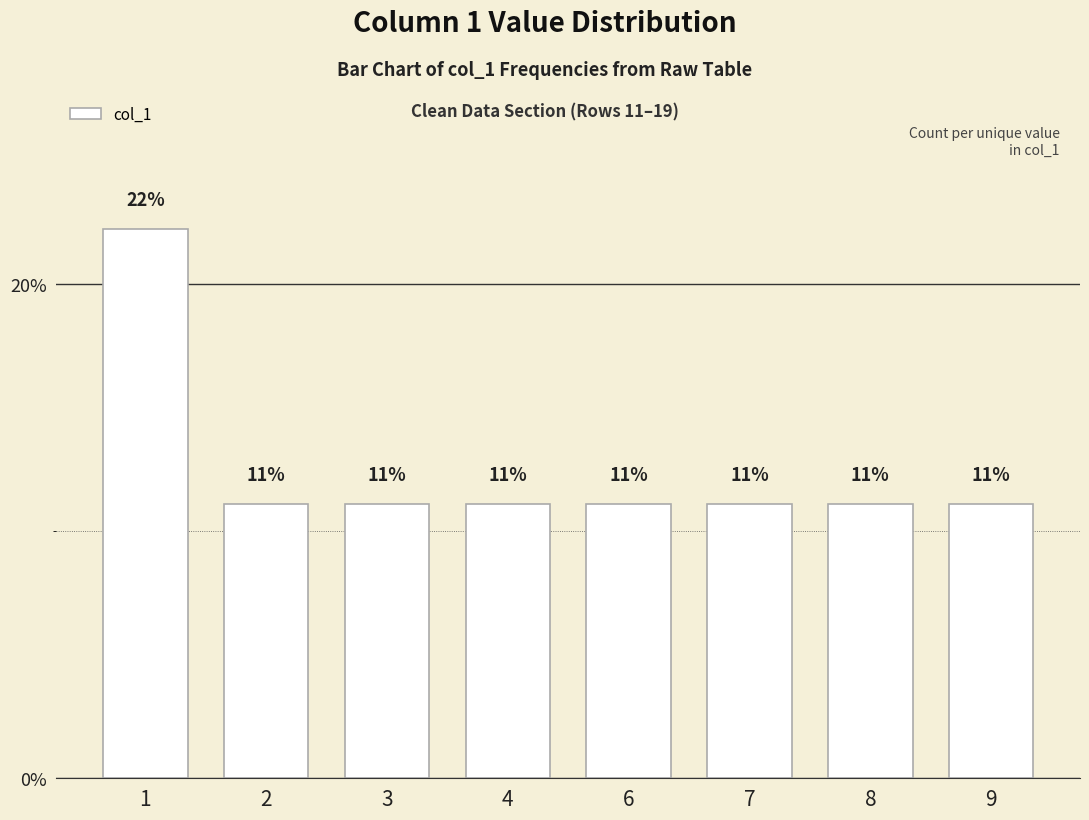

Does the chart contain any negative values?

No